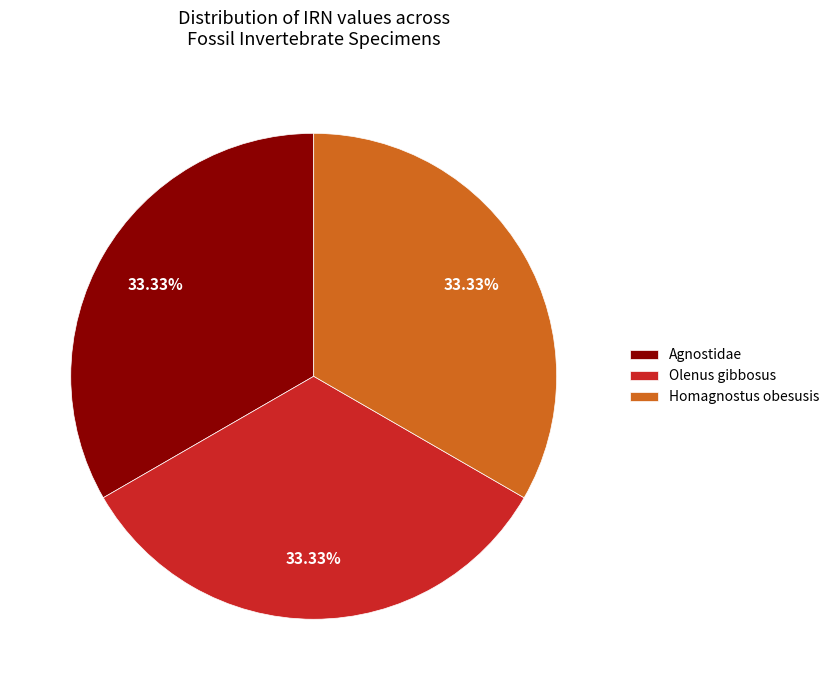

The Agnostidae slice represents 25% of the pie. True or false?

False